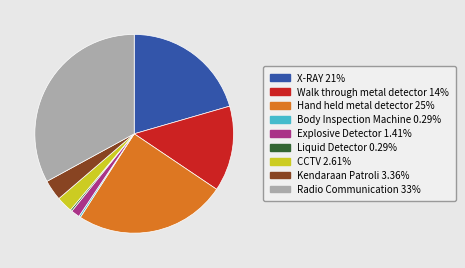

Which category has the biggest portion of the pie?

Radio Communication